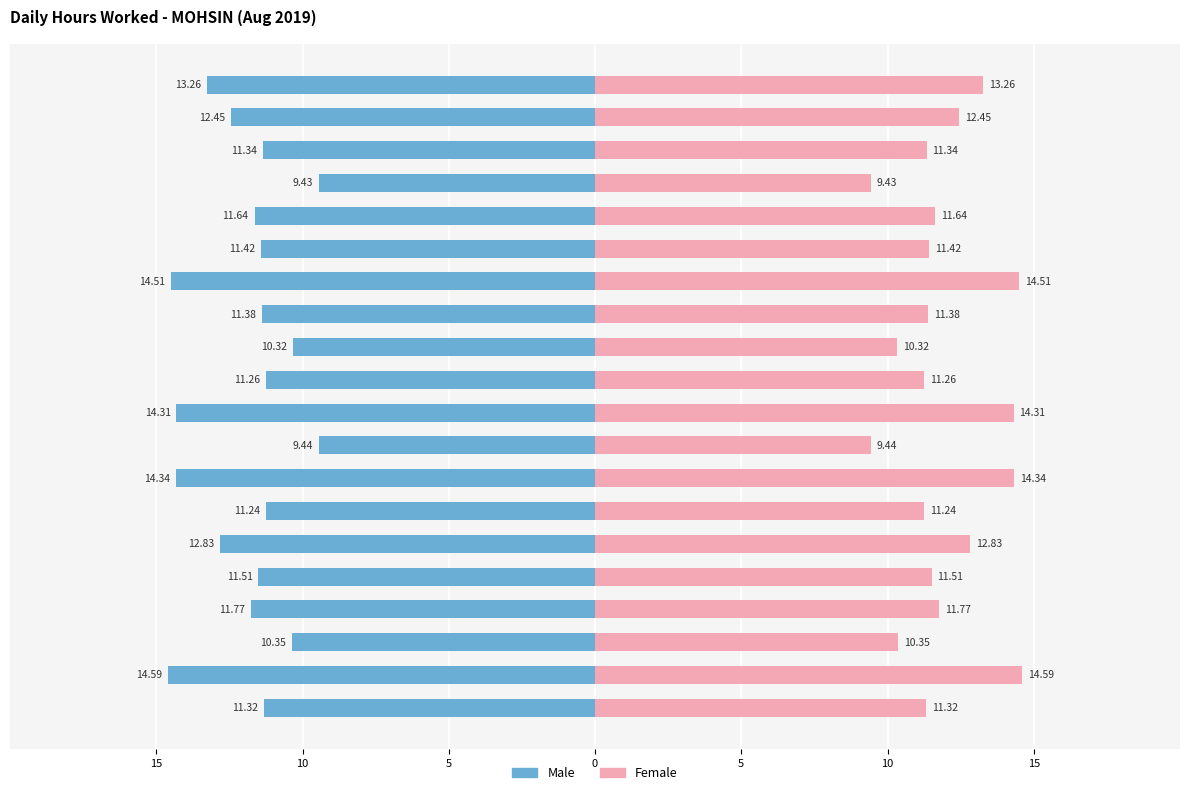

What is the sum of all Female values?

238.7